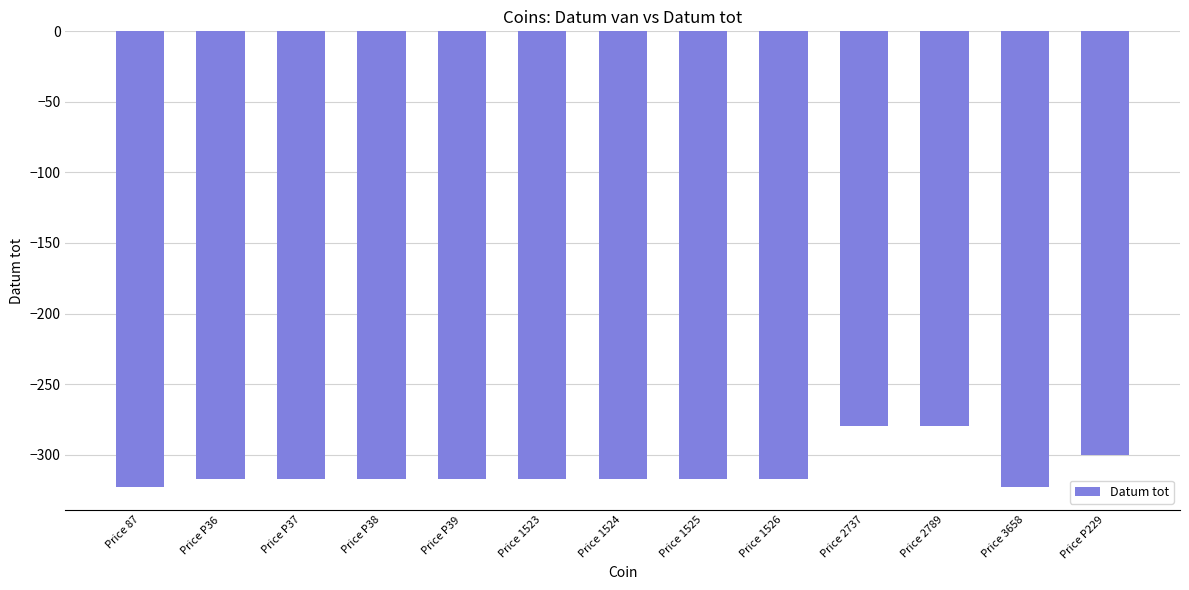

The value at Price 1524 is -317. True or false?

True